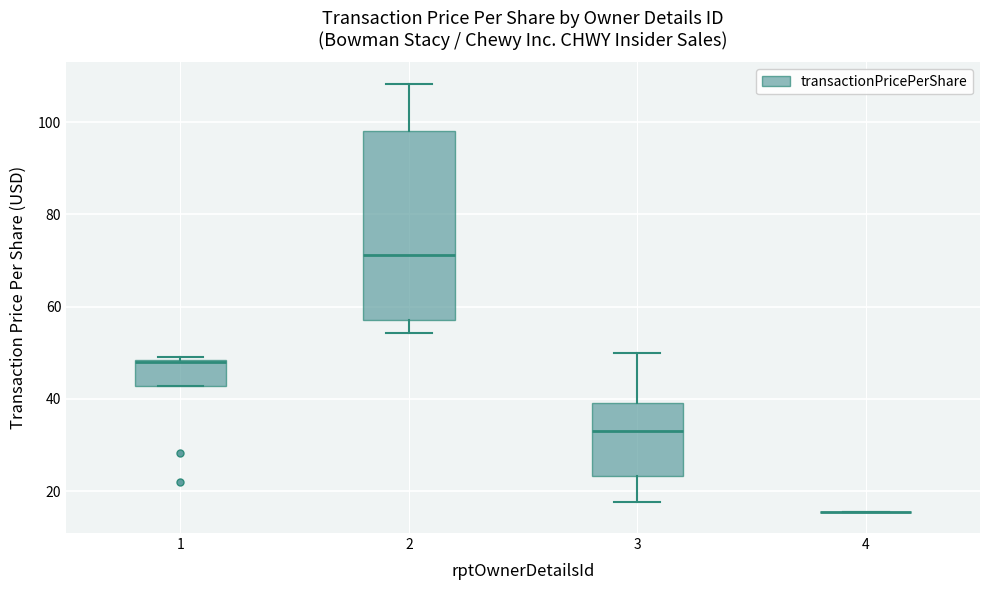

Reading left to right, read every box against the y-axis: the position of its median line, the range the box covers, and the ends of its whiskers. The values are not printed on the chart, so give them approximately, as read against the axis.

1: median 48, box 42 to 48, whiskers 42 to 50
2: median 72, box 58 to 98, whiskers 54 to 108
3: median 34, box 24 to 40, whiskers 18 to 50
4: box collapsed to a line at 16, whiskers 16 to 16